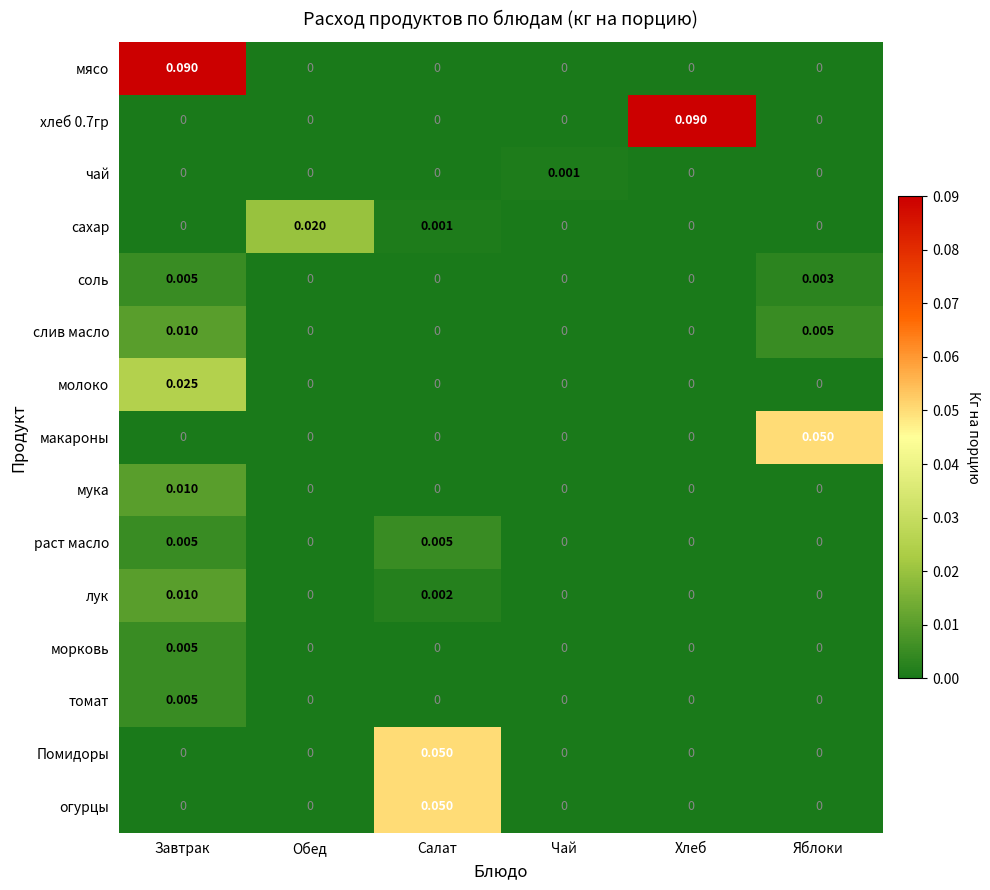

At which category is the sum across all series the highest?

Завтрак